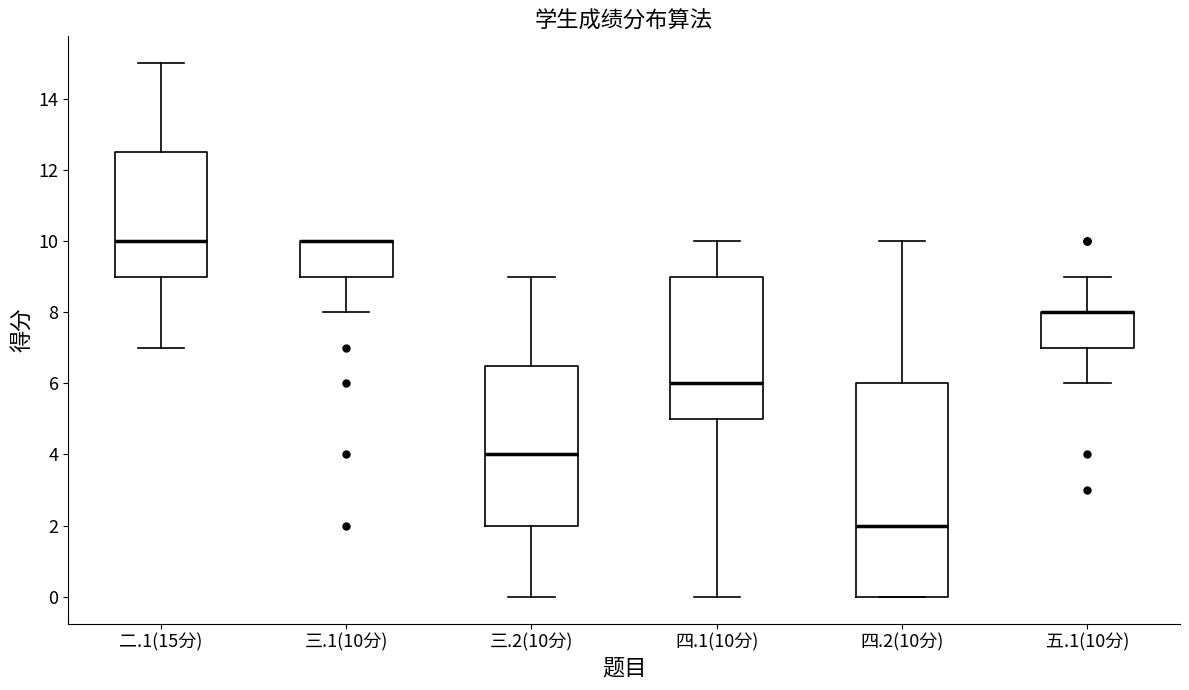

Which box is the tallest, from its lower edge to its upper edge?

四.2(10分)